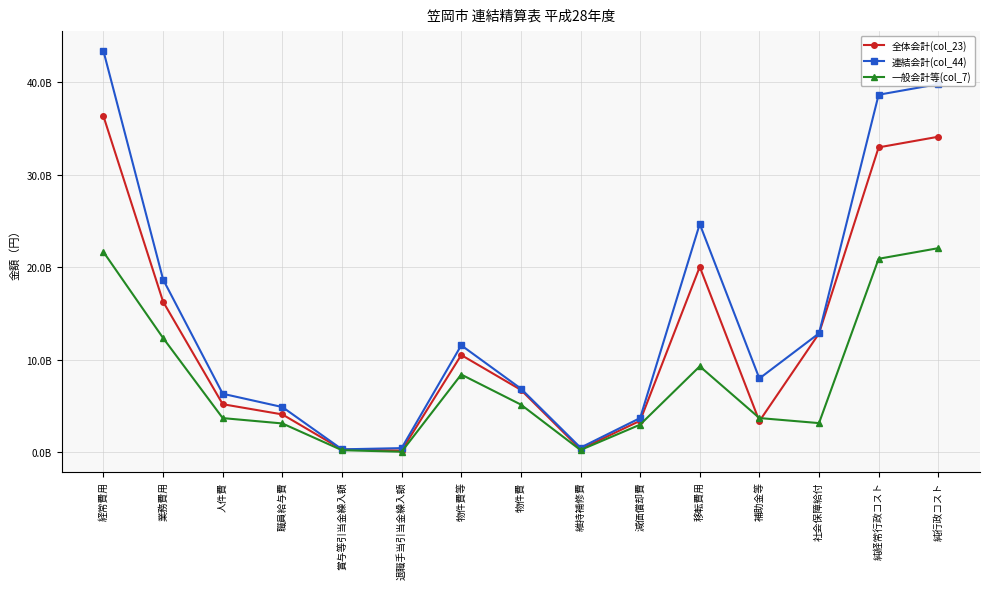

How many interior local valleys does the 一般会計等(col_7) series have?

3